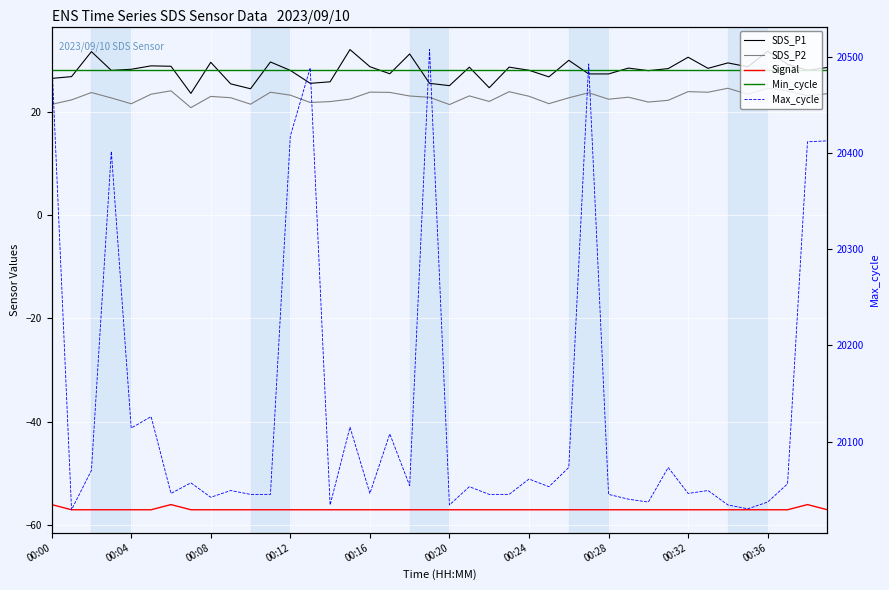

The Max_cycle series shows 20046.0 at 00:24. True or false?

True